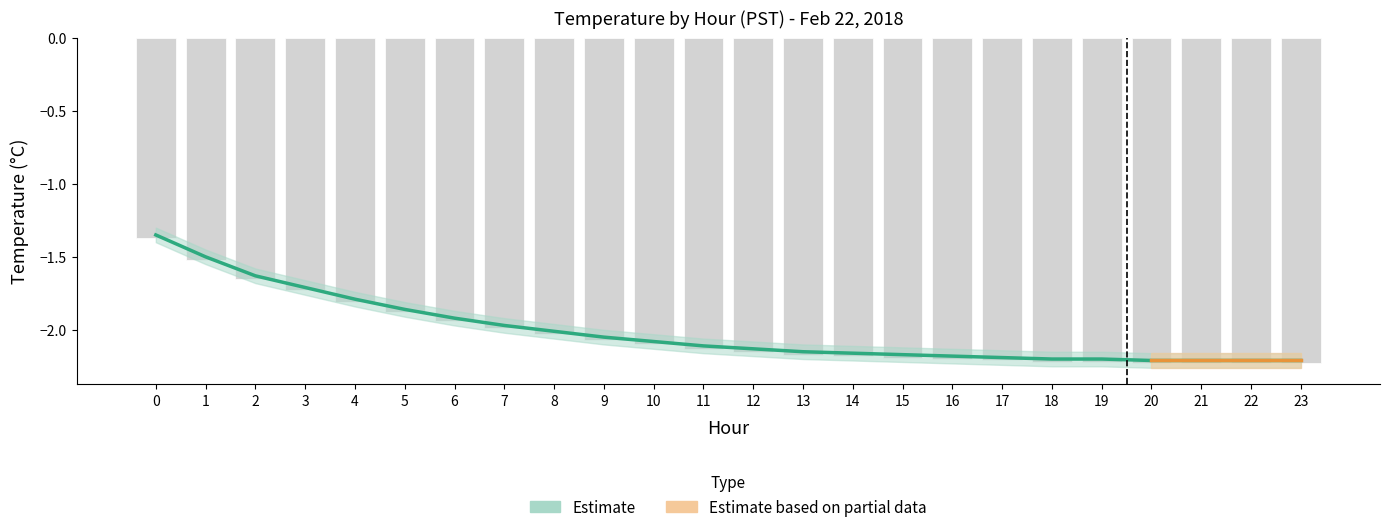

What is the value of the Avg Temp bar at the 12th from the left?

-2.1